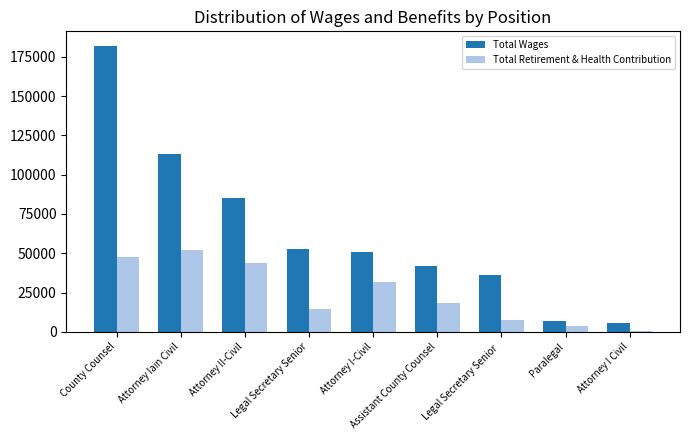

Does the chart contain stacked bars?

No